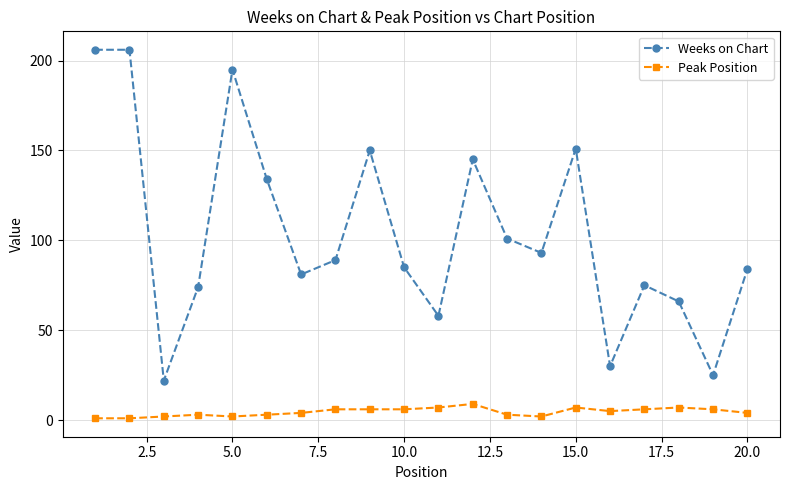

Which series has the largest total across all categories?

Weeks on Chart